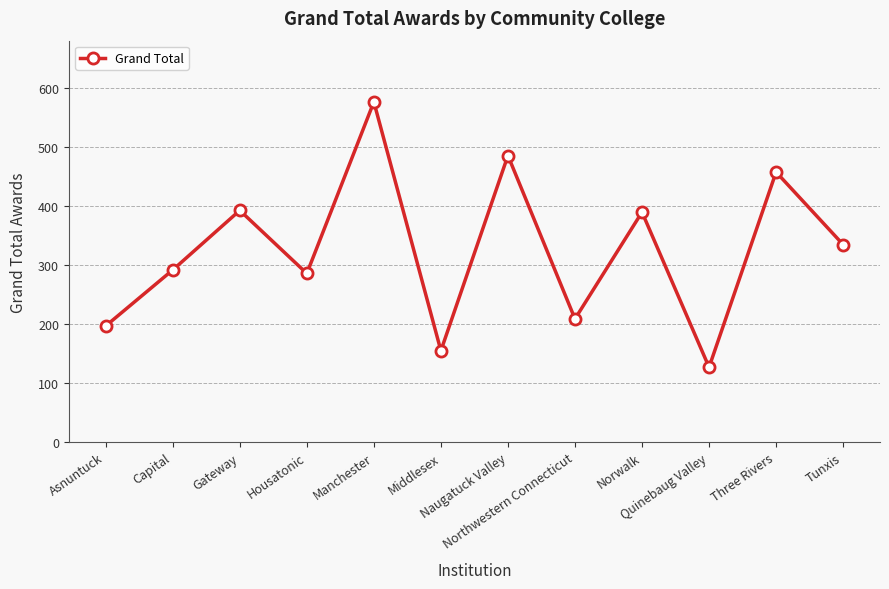

Reading right to left, what are all the values shown in this chart?

335	458	127	390	209	486	155	577	286	393	292	197